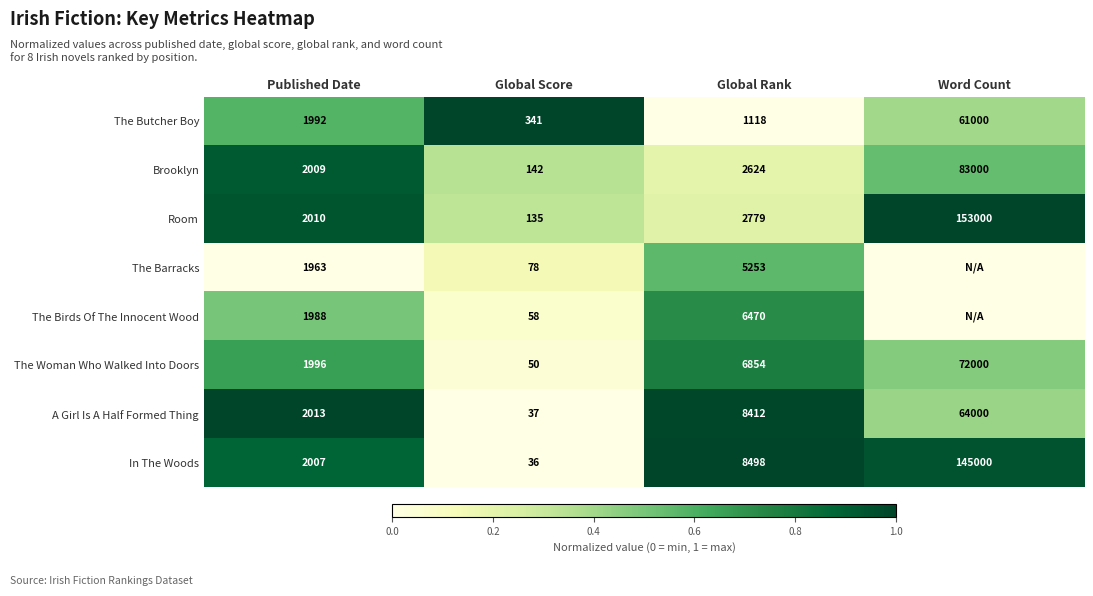

Is the value of The Woman Who Walked Into Doors at Global Rank greater than the value of A Girl Is A Half Formed Thing at Published Date?

Yes